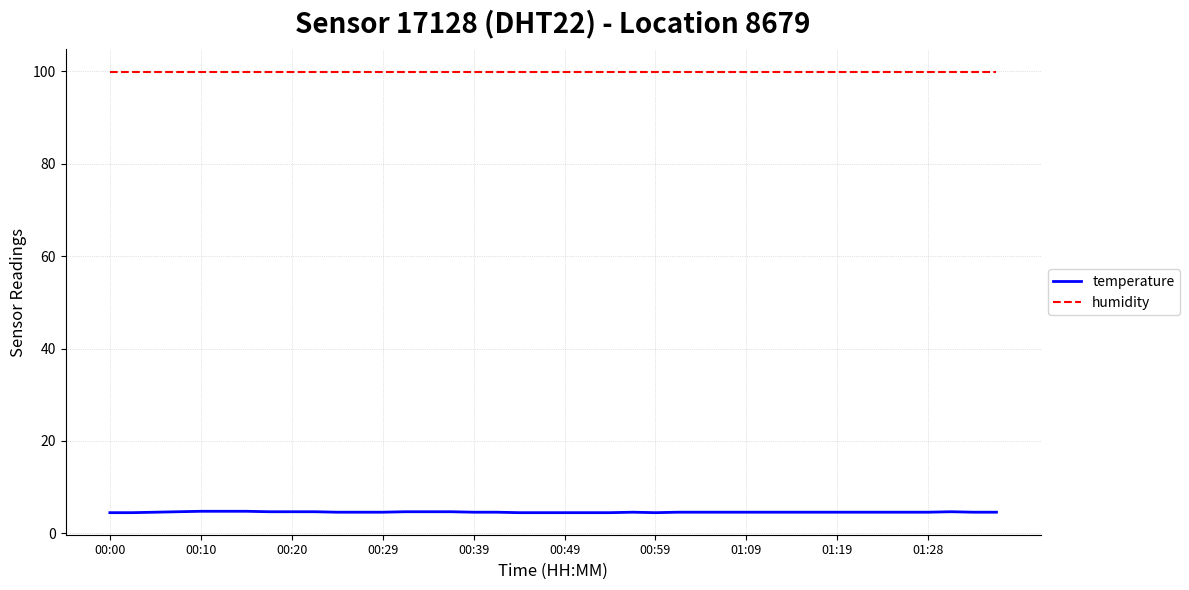

List the series in order of their overall mean, lowest first.

temperature, humidity